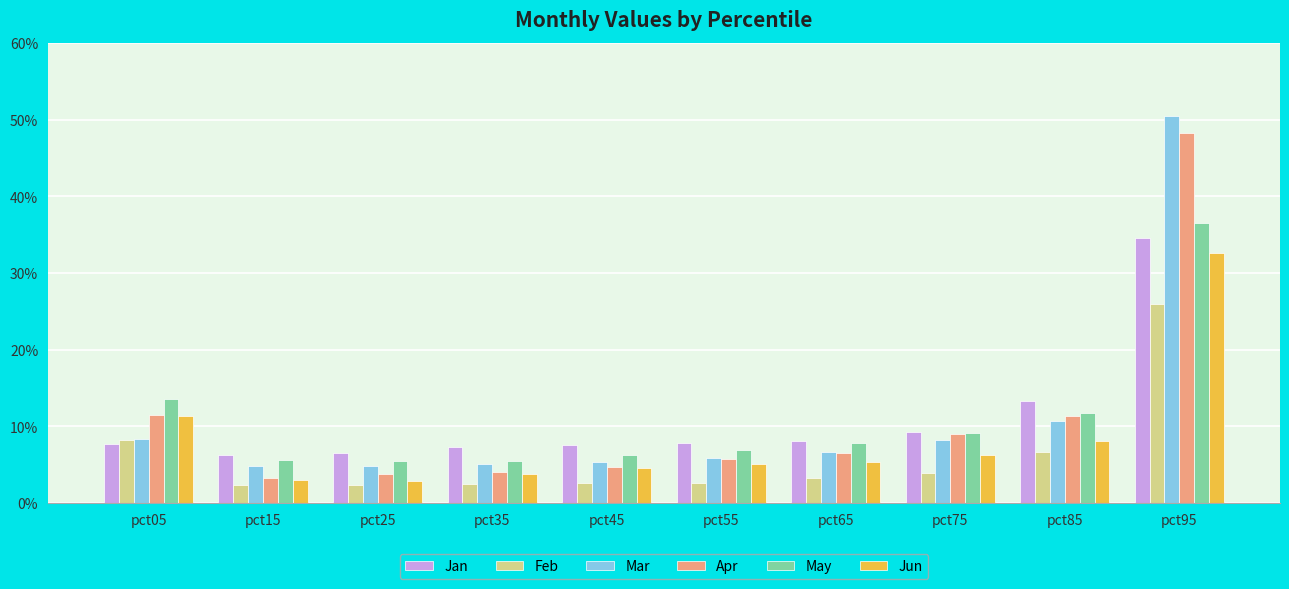

Which series has the largest total across all categories?

Mar